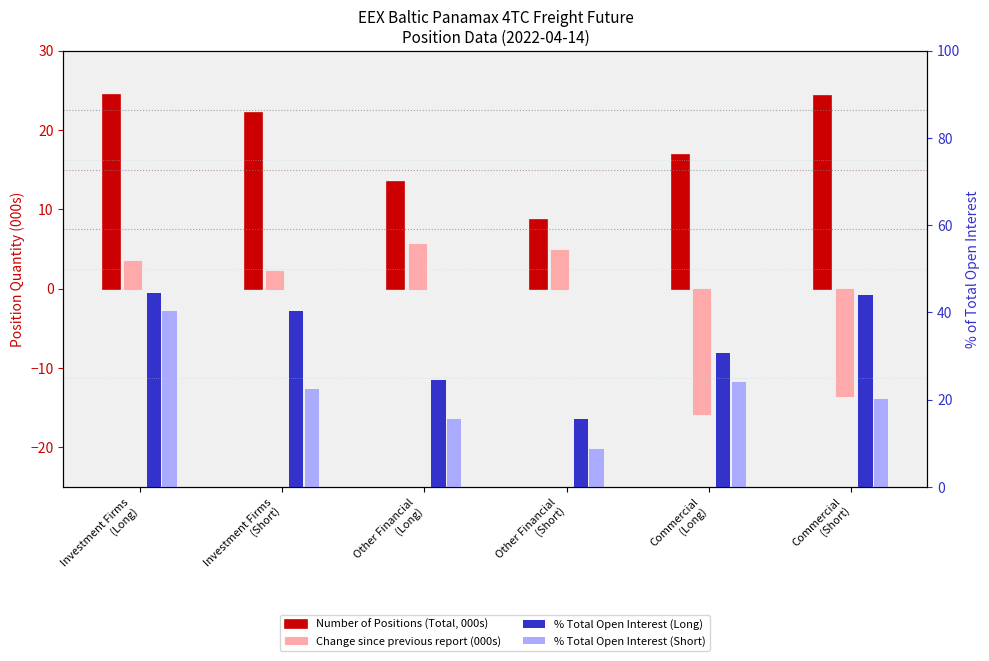

Between Other Financial
(Long) and Other Financial
(Short), which series saw the biggest shift?

% Total Open Interest (Long)